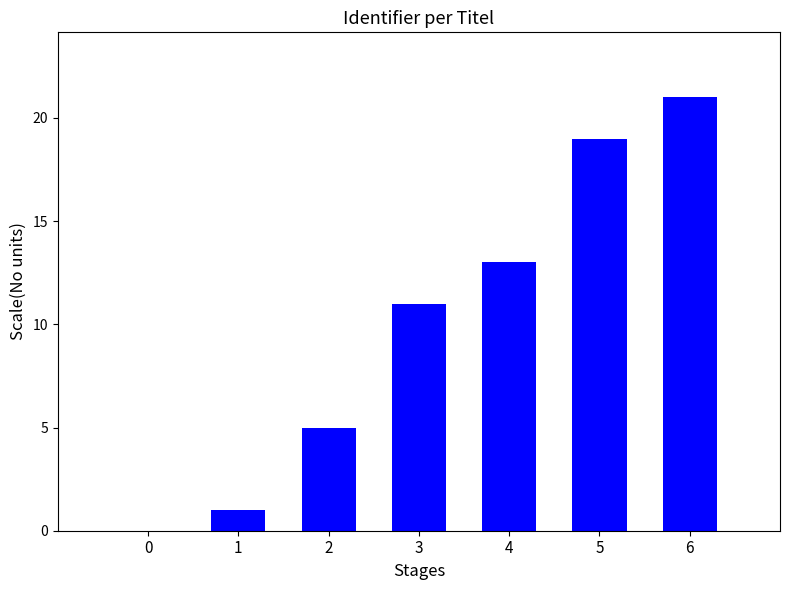

At which label is the value closest to 10?

3